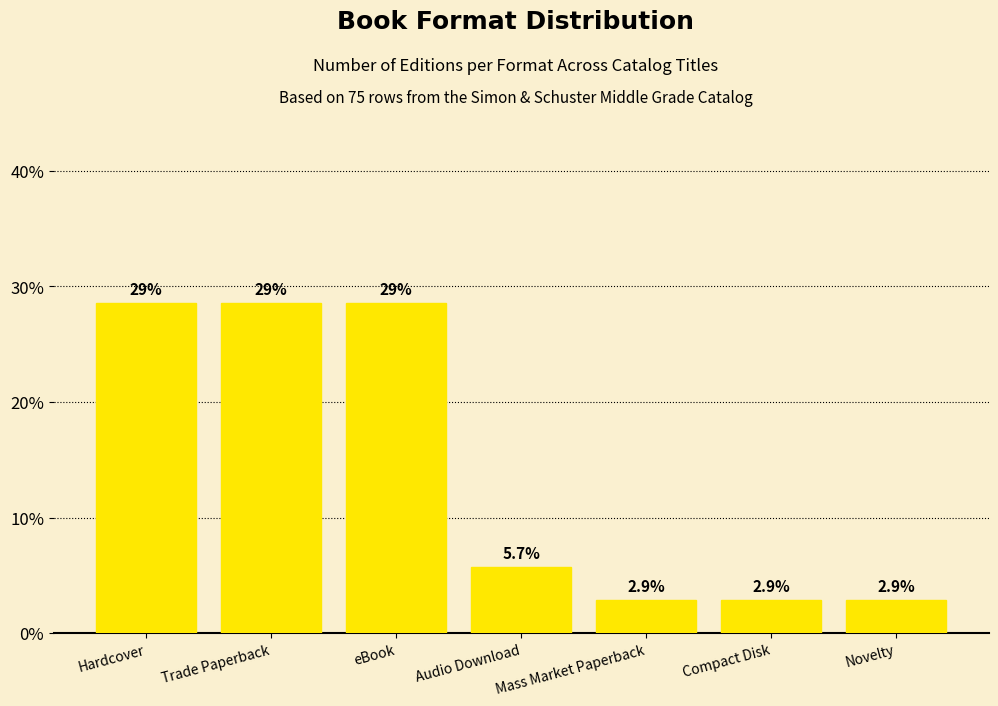

What position from the right is eBook?

5